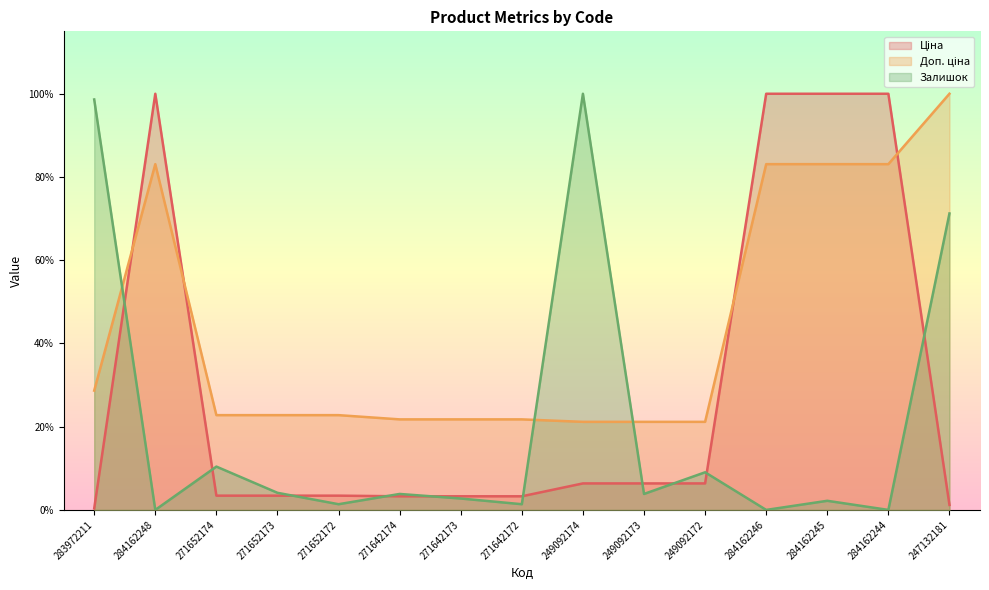

How many interior local valleys does the Залишок series have?

6